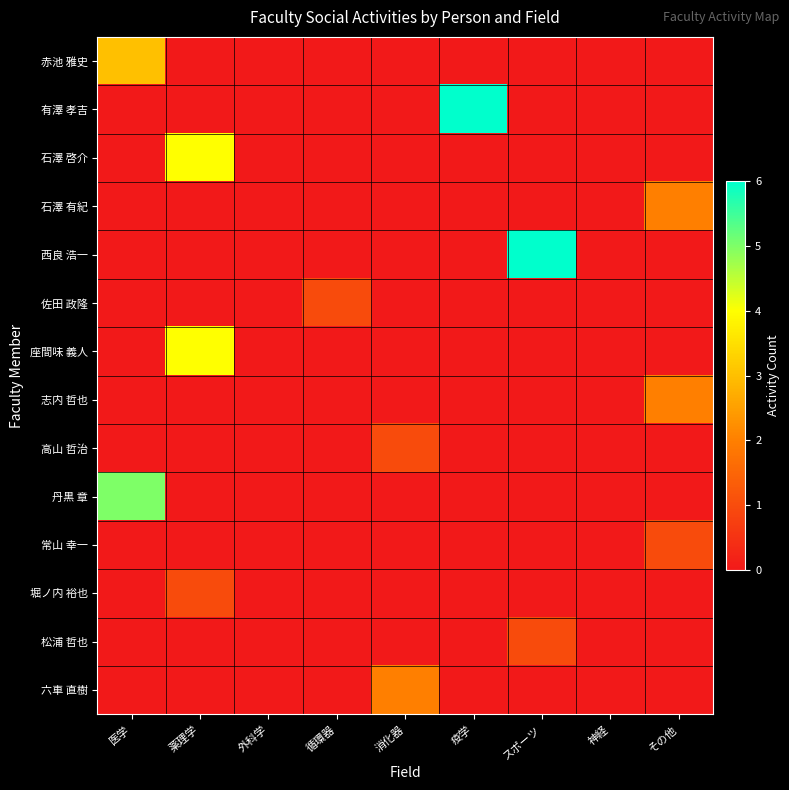

Reading left to right, what are all the values shown in this chart?

赤池 雅史: 医学=3	薬理学=0	外科学=0	循環器=0	消化器=0	疫学=0	スポーツ=0	神経=0	その他=0
有澤 孝吉: 医学=0	薬理学=0	外科学=0	循環器=0	消化器=0	疫学=6	スポーツ=0	神経=0	その他=0
石澤 啓介: 医学=0	薬理学=4	外科学=0	循環器=0	消化器=0	疫学=0	スポーツ=0	神経=0	その他=0
石澤 有紀: 医学=0	薬理学=0	外科学=0	循環器=0	消化器=0	疫学=0	スポーツ=0	神経=0	その他=2
西良 浩一: 医学=0	薬理学=0	外科学=0	循環器=0	消化器=0	疫学=0	スポーツ=6	神経=0	その他=0
佐田 政隆: 医学=0	薬理学=0	外科学=0	循環器=1	消化器=0	疫学=0	スポーツ=0	神経=0	その他=0
座間味 義人: 医学=0	薬理学=4	外科学=0	循環器=0	消化器=0	疫学=0	スポーツ=0	神経=0	その他=0
志内 哲也: 医学=0	薬理学=0	外科学=0	循環器=0	消化器=0	疫学=0	スポーツ=0	神経=0	その他=2
高山 哲治: 医学=0	薬理学=0	外科学=0	循環器=0	消化器=1	疫学=0	スポーツ=0	神経=0	その他=0
丹黒 章: 医学=5	薬理学=0	外科学=0	循環器=0	消化器=0	疫学=0	スポーツ=0	神経=0	その他=0
常山 幸一: 医学=0	薬理学=0	外科学=0	循環器=0	消化器=0	疫学=0	スポーツ=0	神経=0	その他=1
堀ノ内 裕也: 医学=0	薬理学=1	外科学=0	循環器=0	消化器=0	疫学=0	スポーツ=0	神経=0	その他=0
松浦 哲也: 医学=0	薬理学=0	外科学=0	循環器=0	消化器=0	疫学=0	スポーツ=1	神経=0	その他=0
六車 直樹: 医学=0	薬理学=0	外科学=0	循環器=0	消化器=2	疫学=0	スポーツ=0	神経=0	その他=0